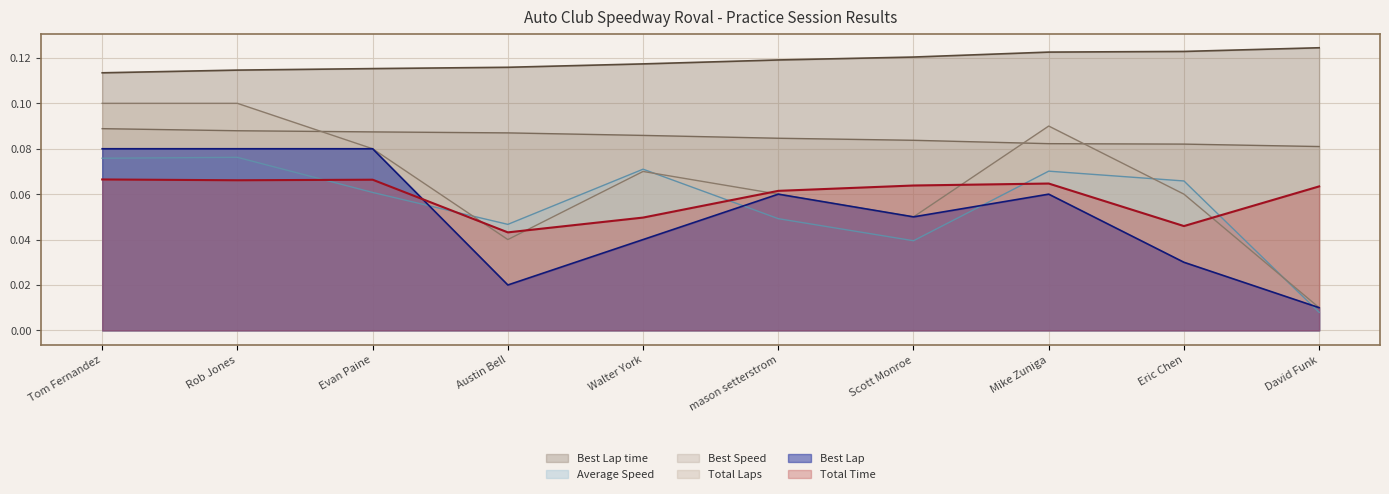

Which series has the widest spread of values?

Total Laps